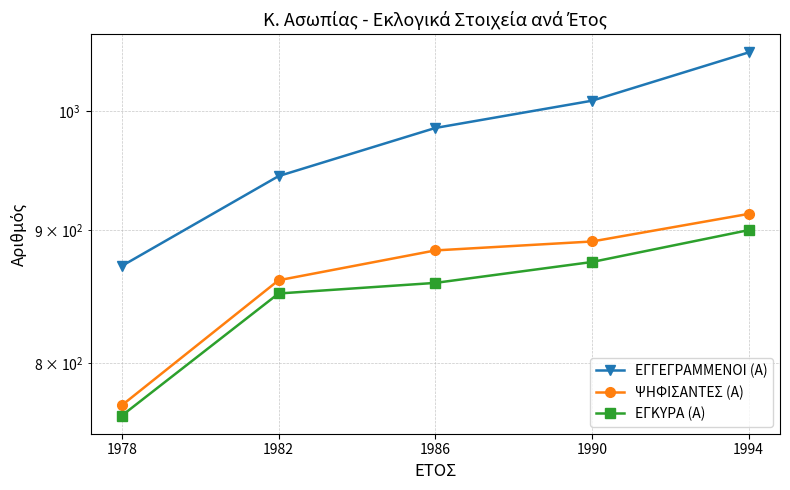

At 1986, list the series in order from smallest to largest.

ΕΓΚΥΡΑ (Α), ΨΗΦΙΣΑΝΤΕΣ (Α), ΕΓΓΕΓΡΑΜΜΕΝΟΙ (Α)